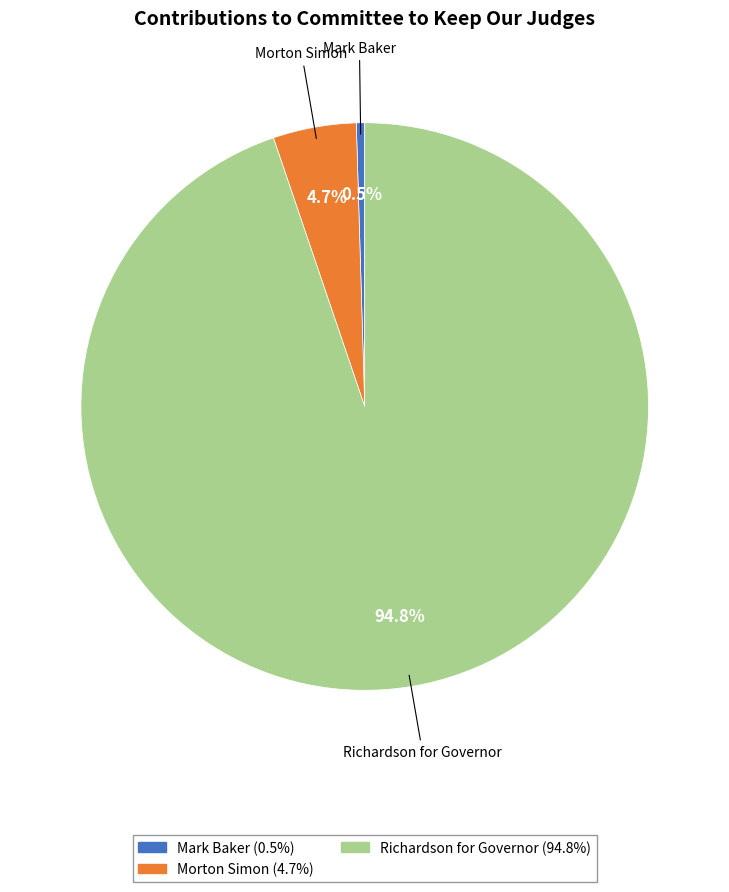

Which slice represents more than half of the pie?

Richardson for Governor